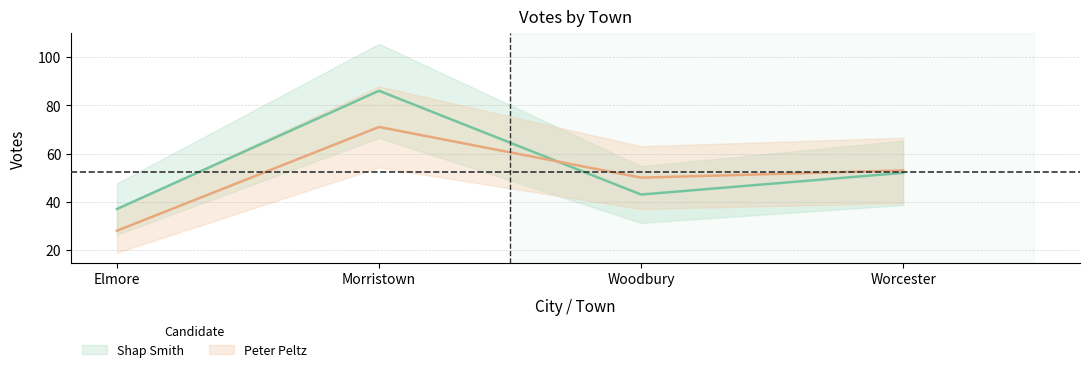

What is the label of the 1st point from the left?

Elmore